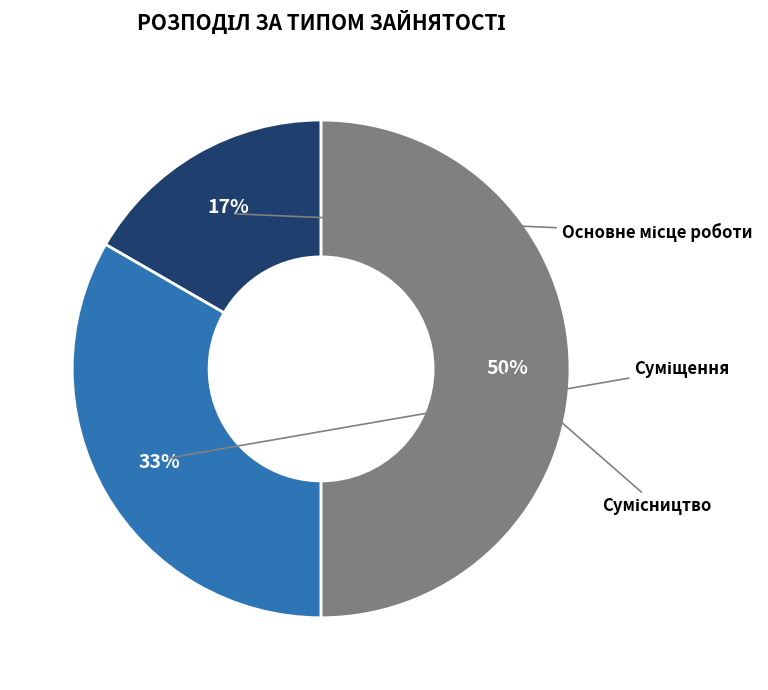

To the nearest percent, what is the average slice percentage?

33%